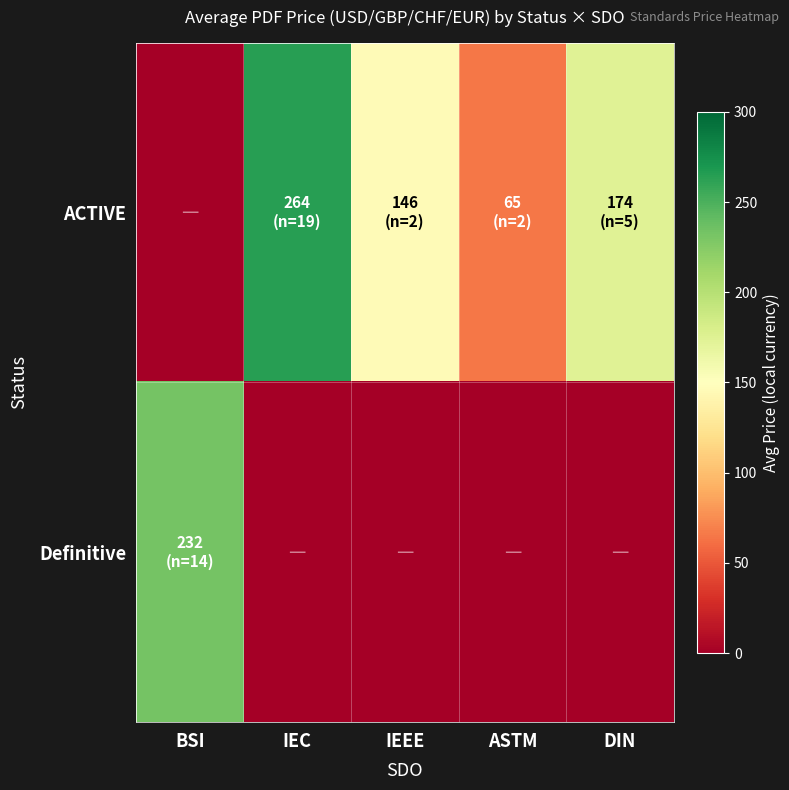

Which series has the largest total across all categories?

ACTIVE